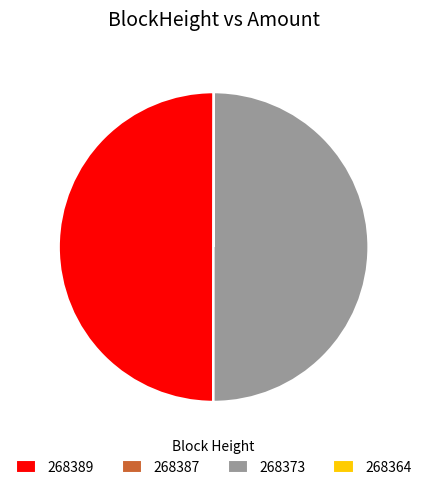

Is the sum of 268373 and 268389 greater than half?

Yes